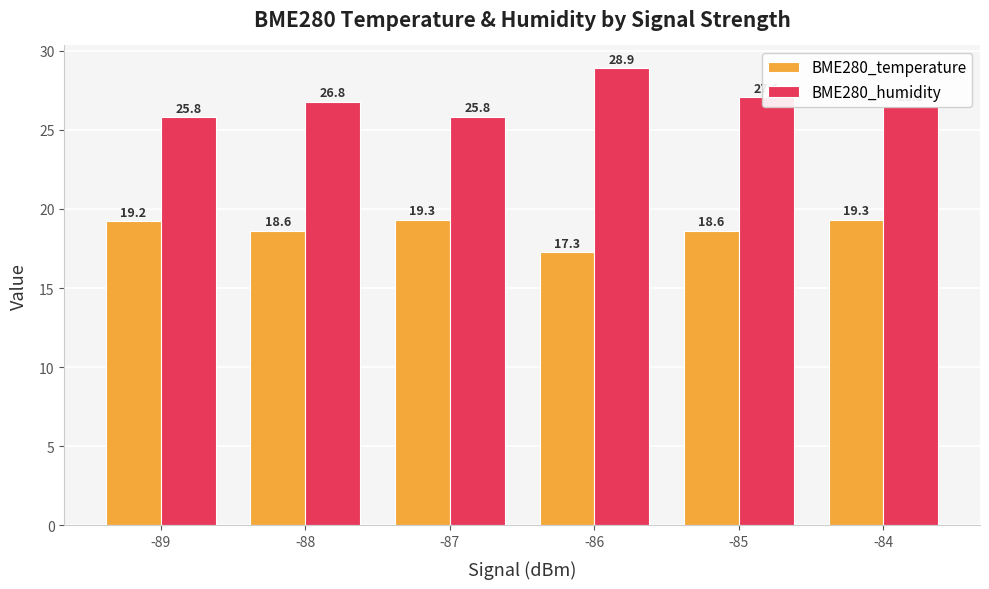

What is the total value across all series at -85?

45.7